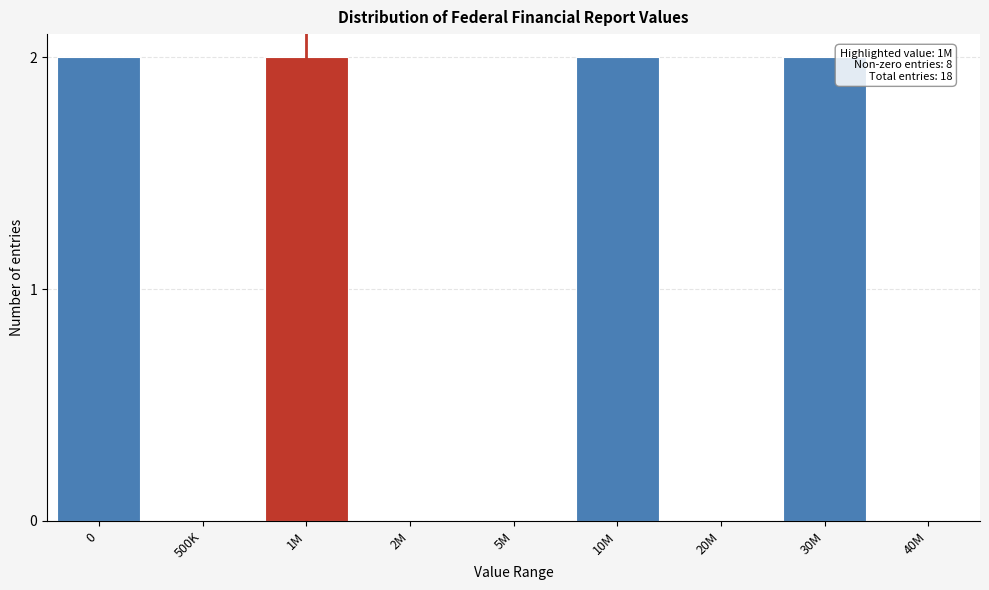

Reading left to right, what are all the values shown in this chart?

0=2	500K=0	1M=2	2M=0	5M=0	10M=2	20M=0	30M=2	40M=0